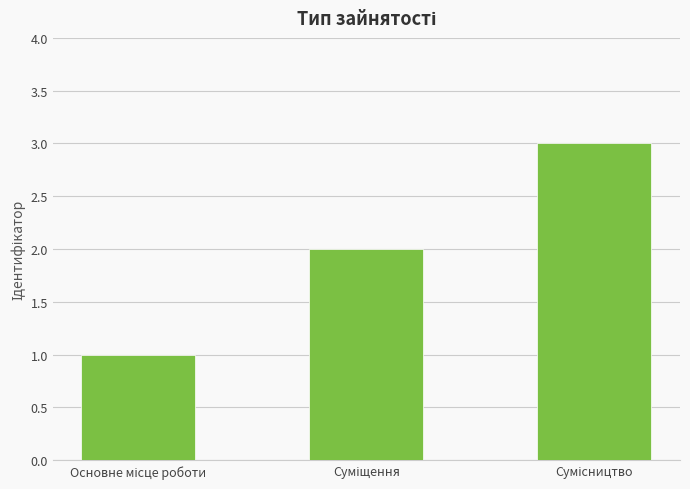

What is the sum of all values?

6